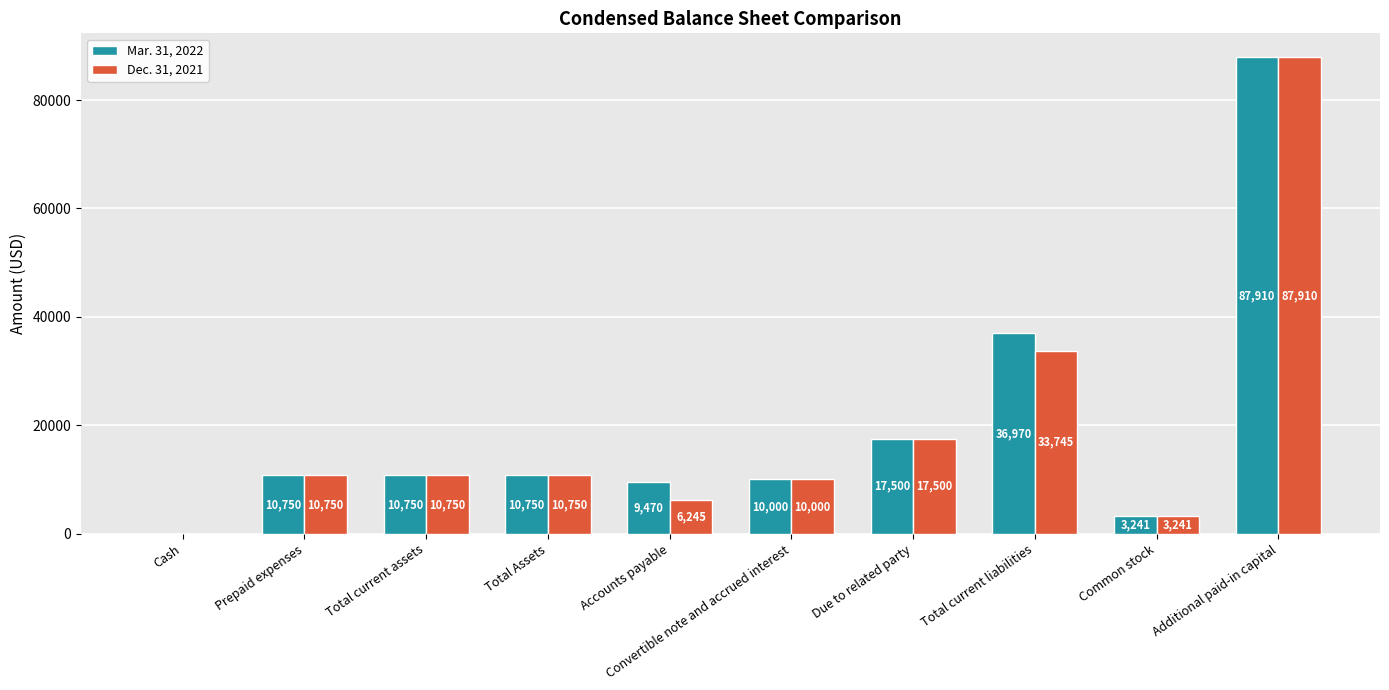

What are all the series names shown in the legend?

Mar. 31, 2022, Dec. 31, 2021